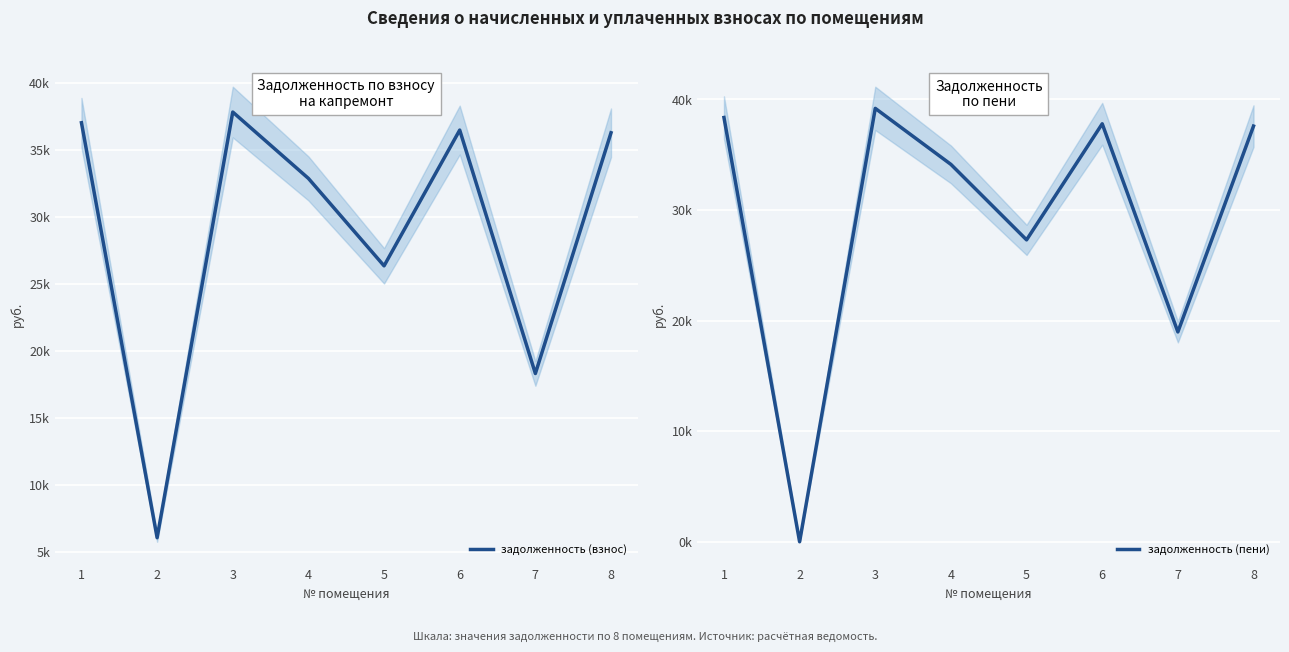

What are all the series names shown in the legend?

задолженность (взнос), задолженность (пени)